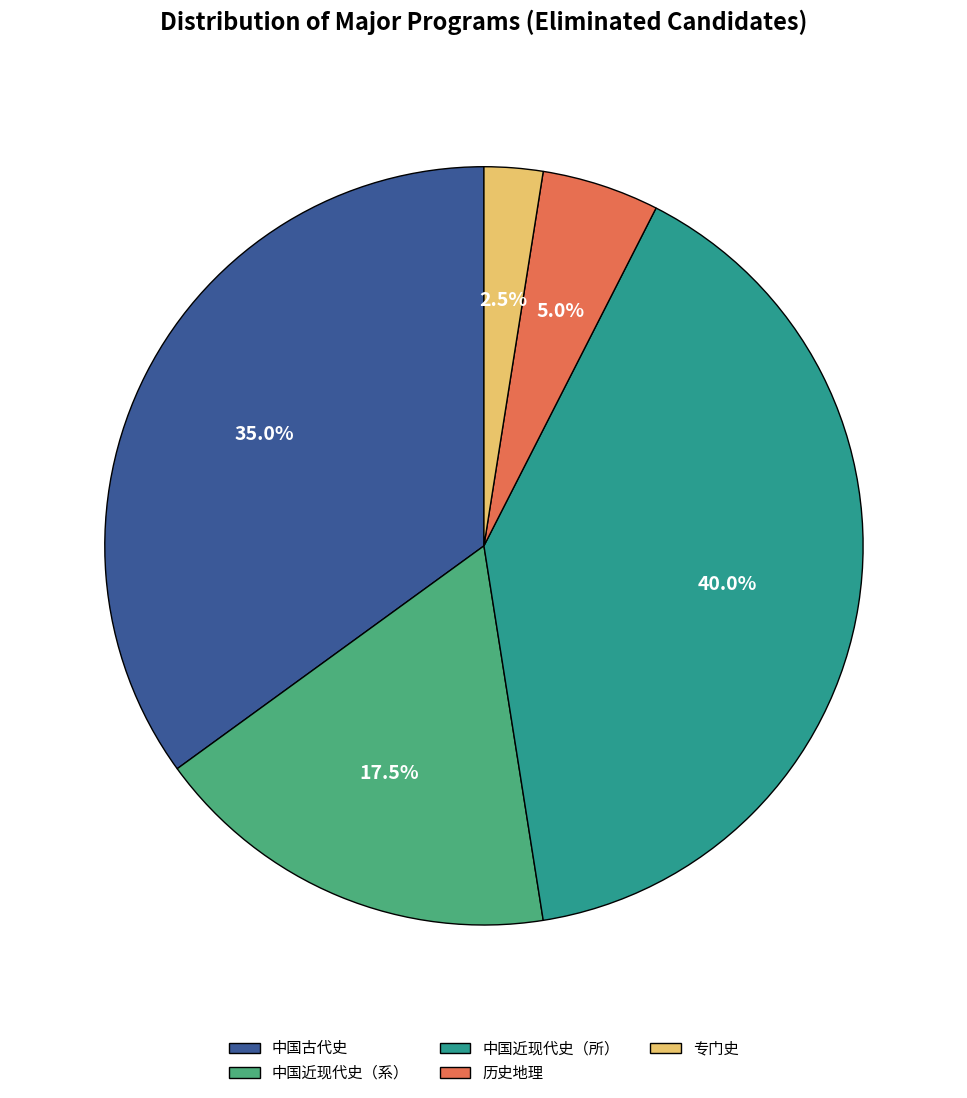

What is the total percentage of 中国古代史 and 中国近现代史（系）?

52.5%